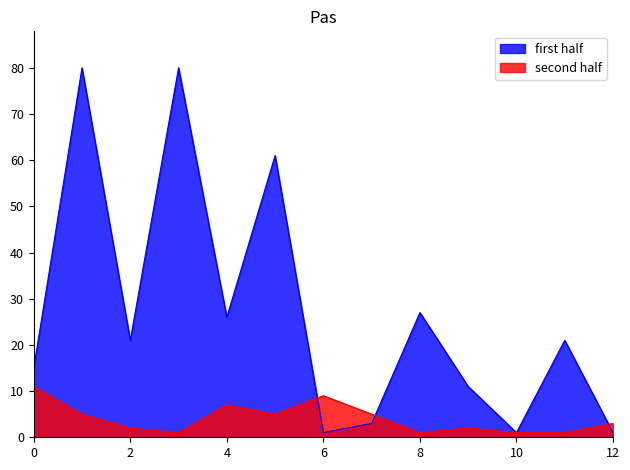

What is the difference between the second highest and second lowest values in the second half series?

8